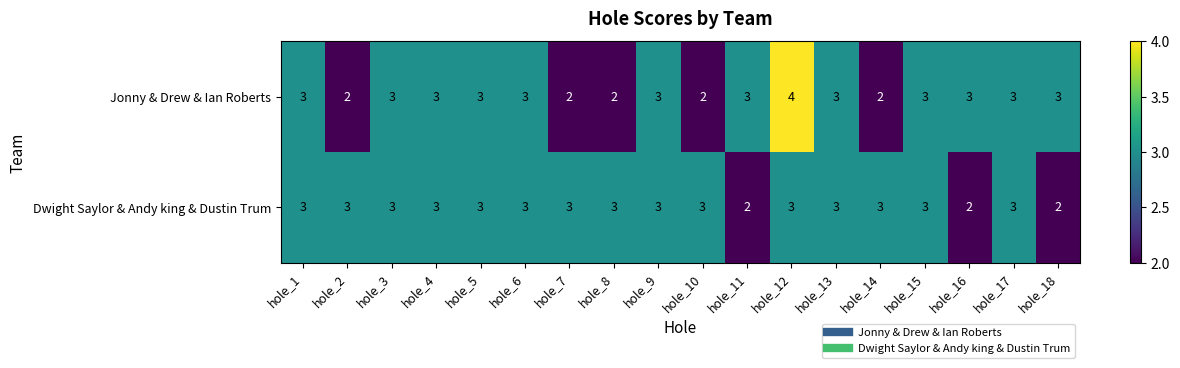

Which series has the widest spread of values?

Jonny & Drew & Ian Roberts